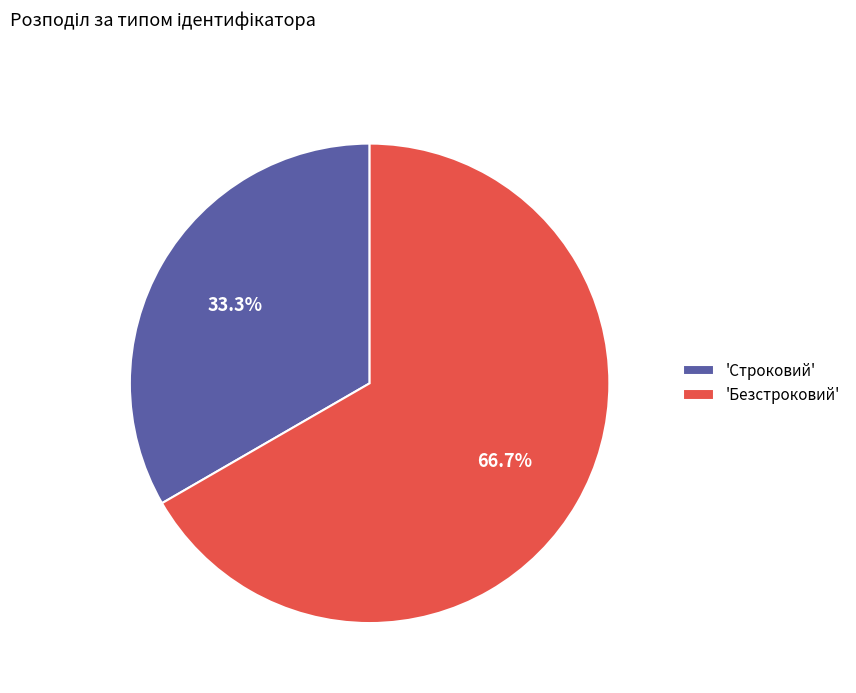

Rank the categories by value from lowest to highest.

'Строковий', 'Безстроковий'